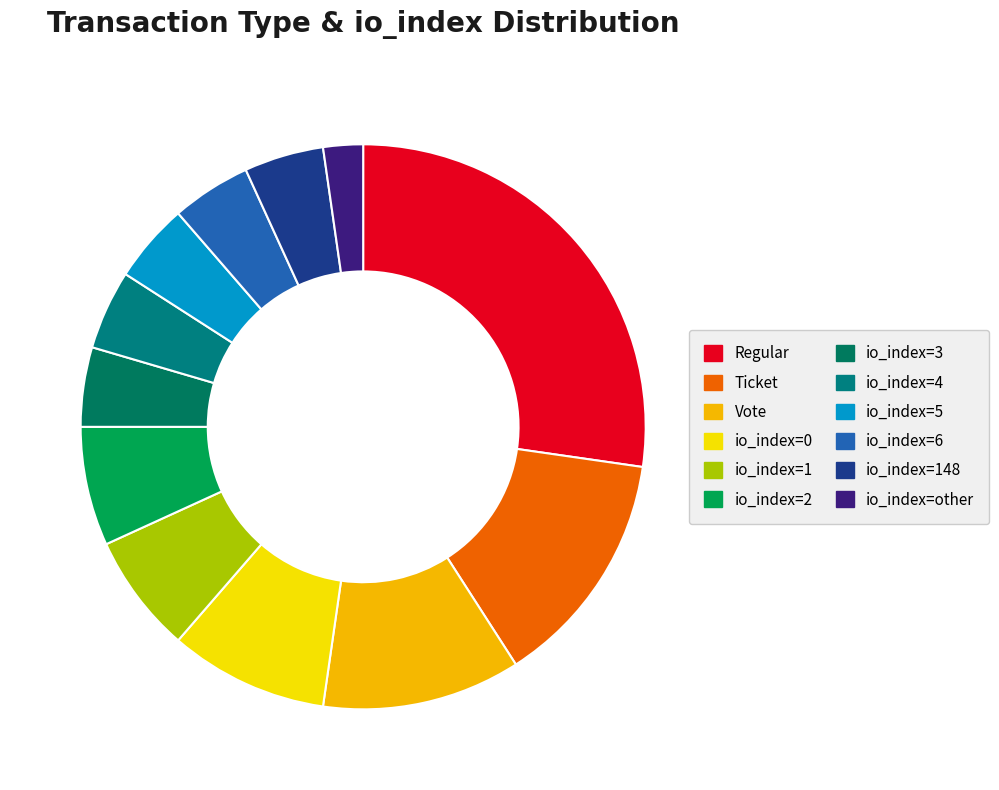

To the nearest percent, what is the difference between the io_index=other and Ticket slice percentages?

11%